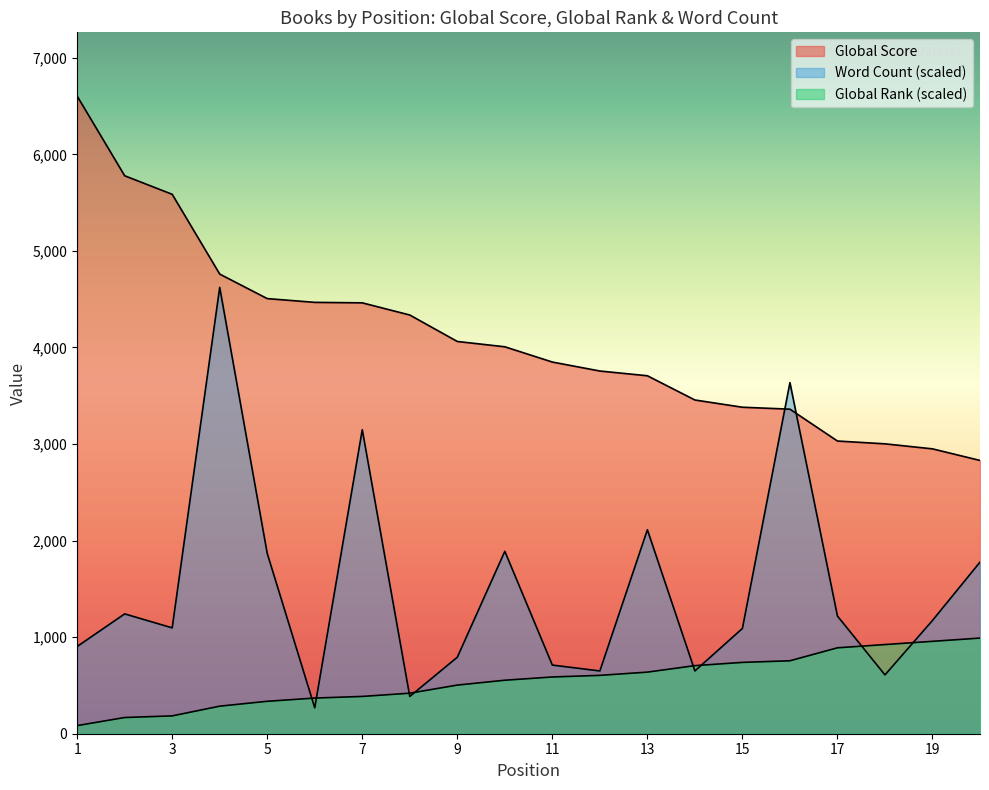

At which category is the sum across all series the highest?

4